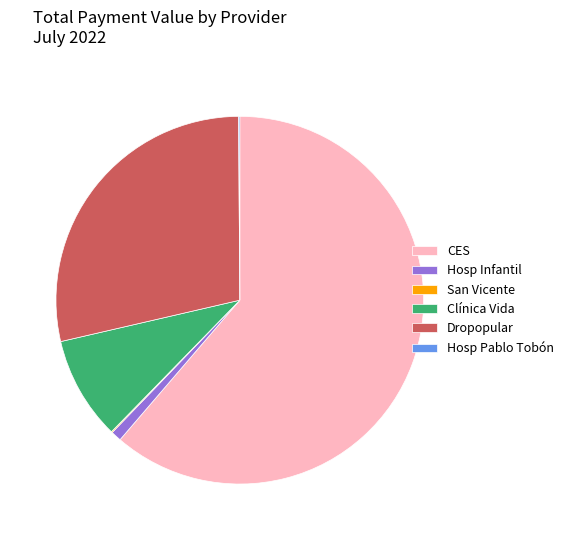

Is there a majority slice in this chart?

Yes